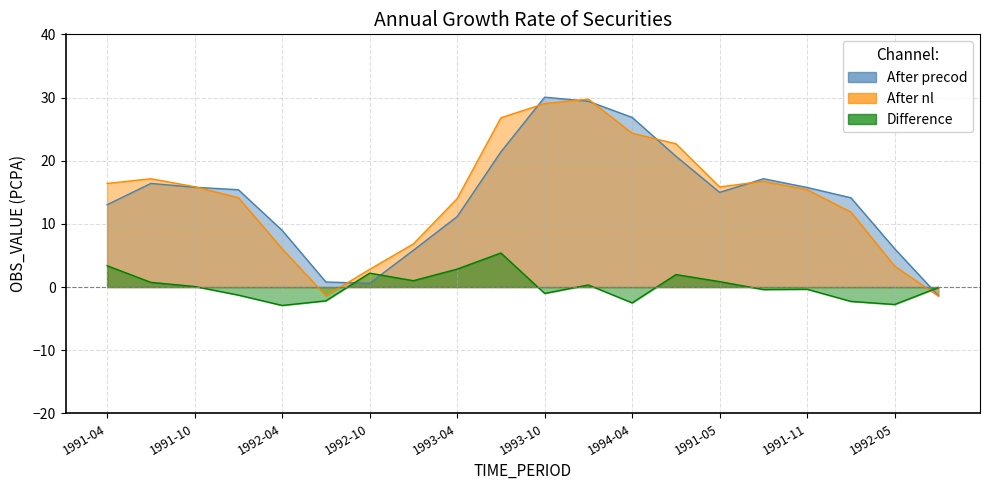

Between 1992-04 and 1994-01, which is larger?

1994-01